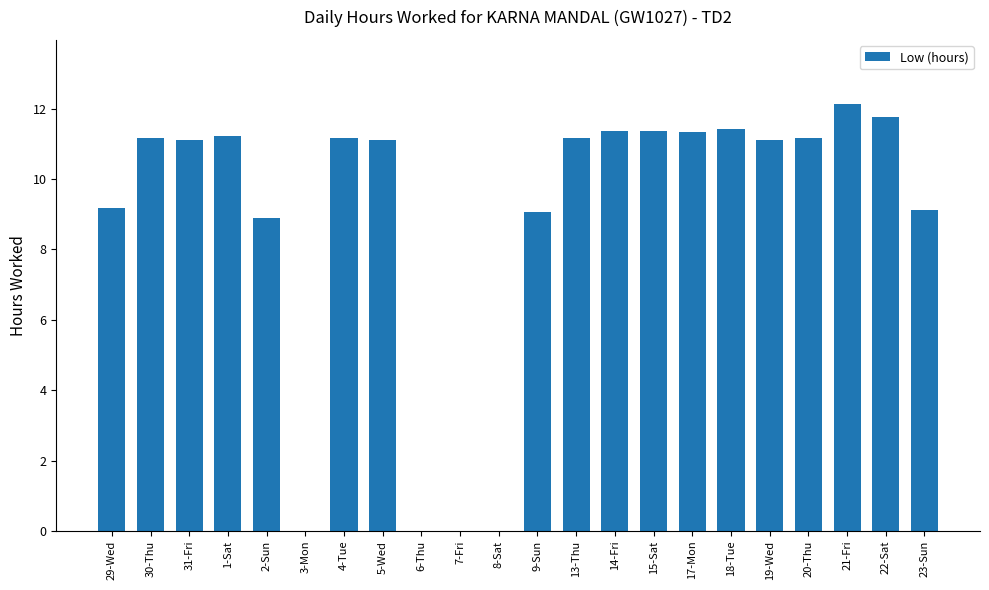

True or false: the data shows 15.0 at 17-Mon.

False